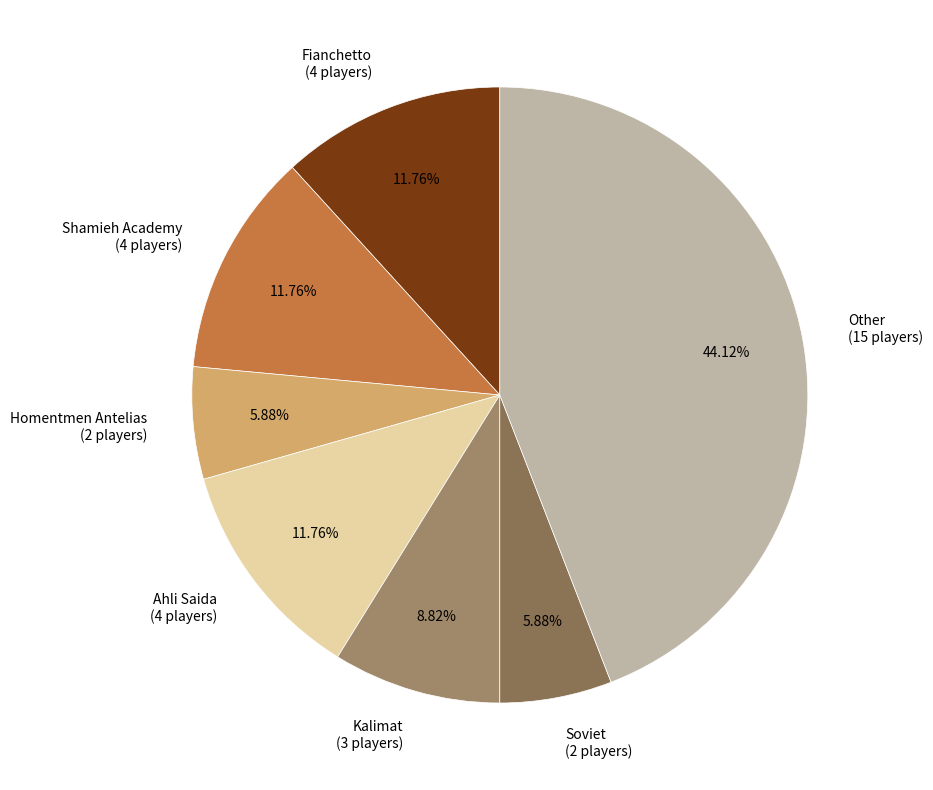

What is the ratio of the value at Fianchetto (4 players) to the value at Soviet (2 players)?

2.0